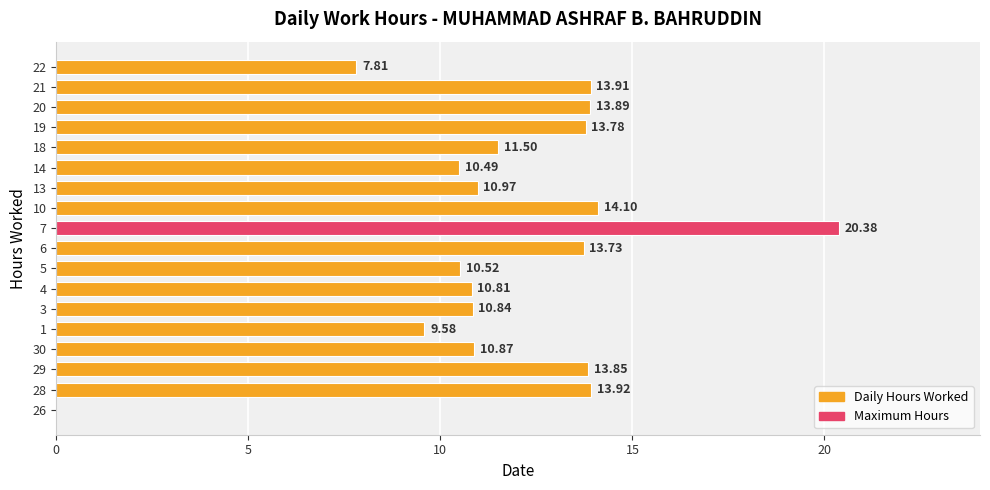

Which has a higher value, 3 or 20?

20